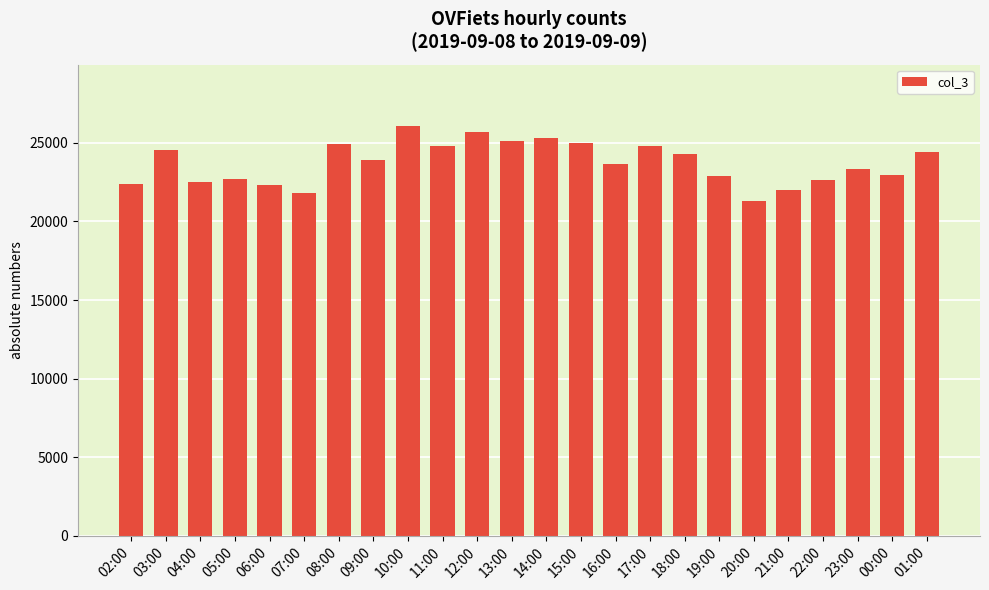

What is the change in value from 09:00 to 14:00?

+1413